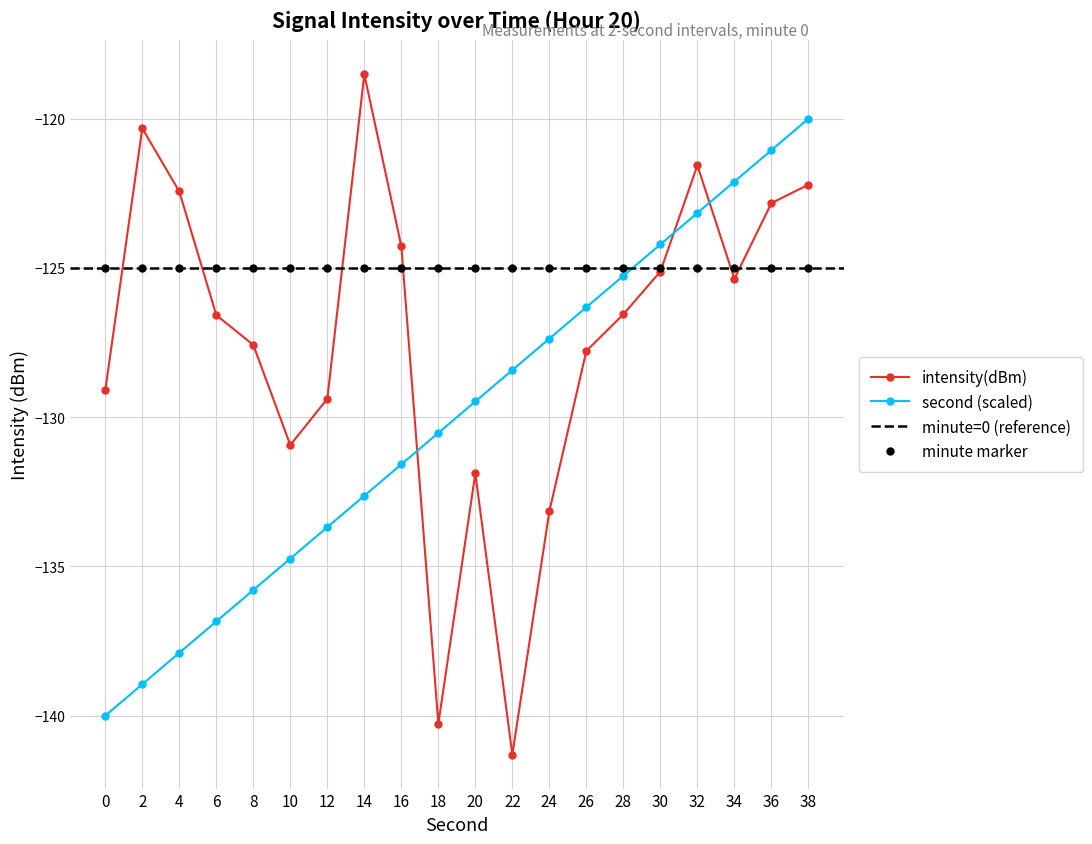

Rank the categories by intensity(dBm) value from lowest to highest.

22, 18, 24, 20, 10, 12, 0, 26, 8, 6, 28, 34, 30, 16, 36, 4, 38, 32, 2, 14